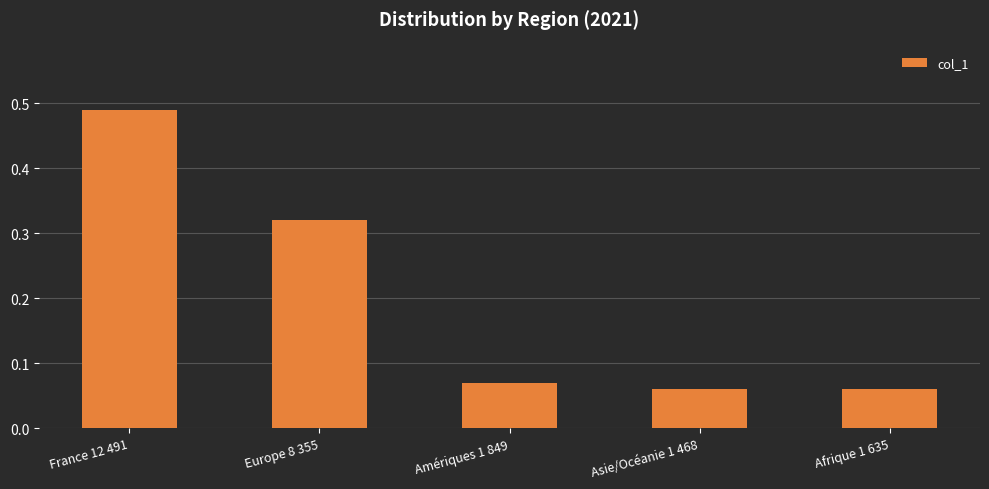

What position from the left is Europe 8 355?

2